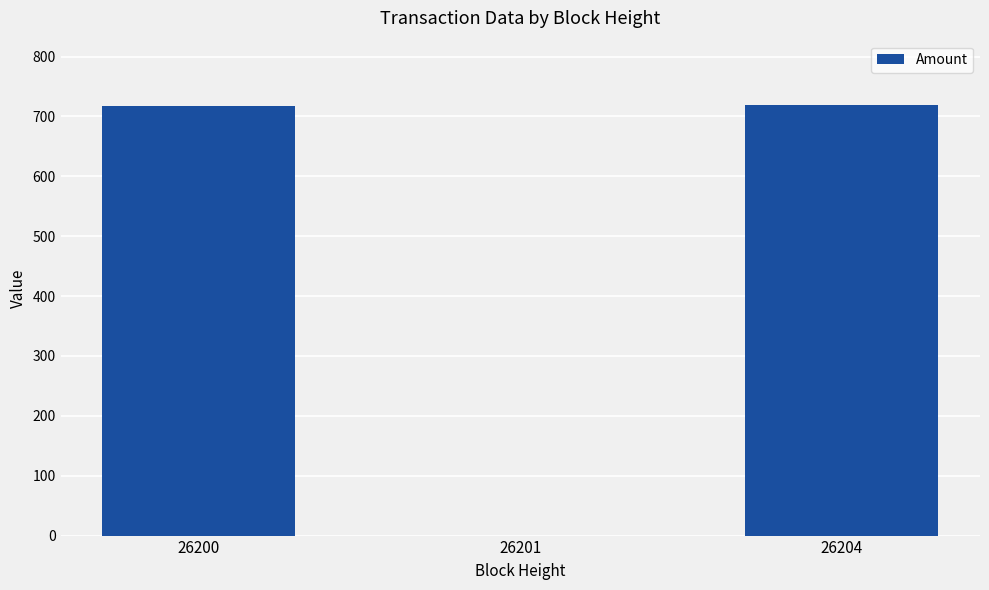

True or false: the data shows -322.1 at 26201.

False